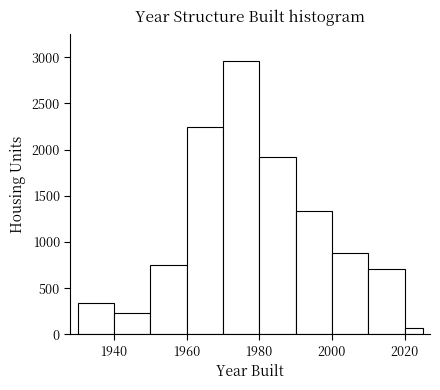

Read against the x-axis, roughly where is the centre of the tallest bar?

1976